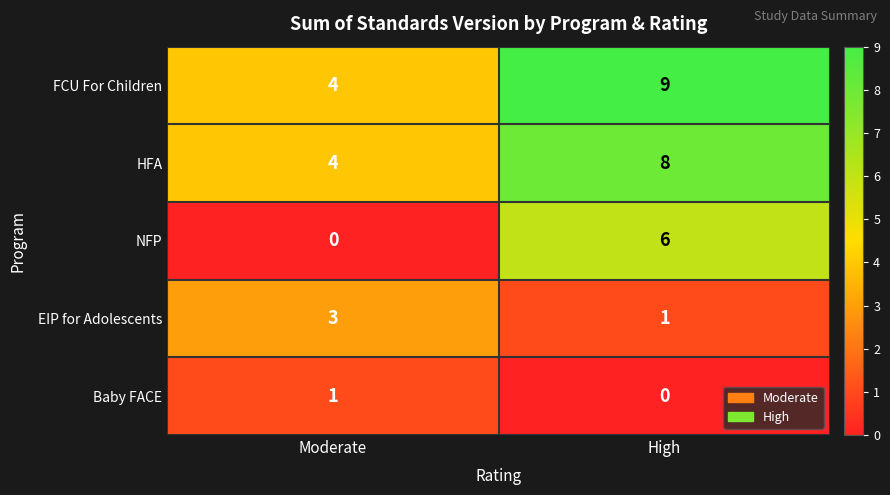

At which category is the sum across all series the highest?

High